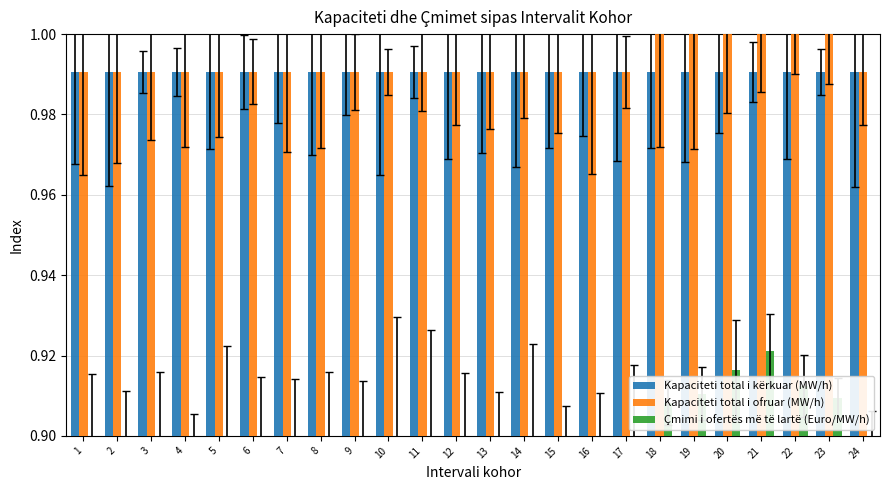

At how many categories does at least one series exceed 0?

24